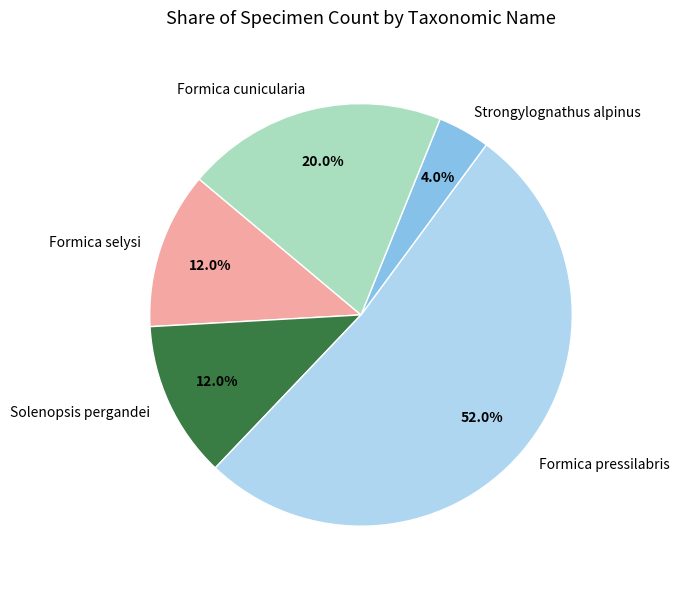

To the nearest percent, what is the average slice percentage?

20%